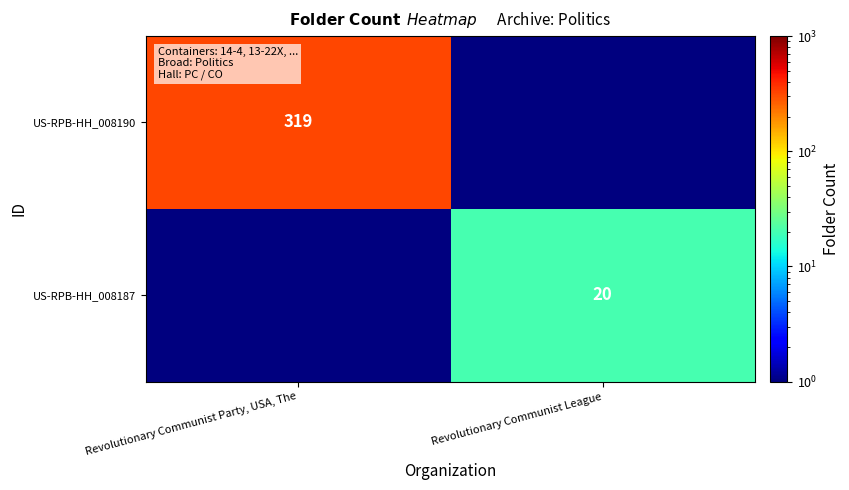

True or false: US-RPB-HH_008187 has a value of 12.0 at Revolutionary Communist League.

False